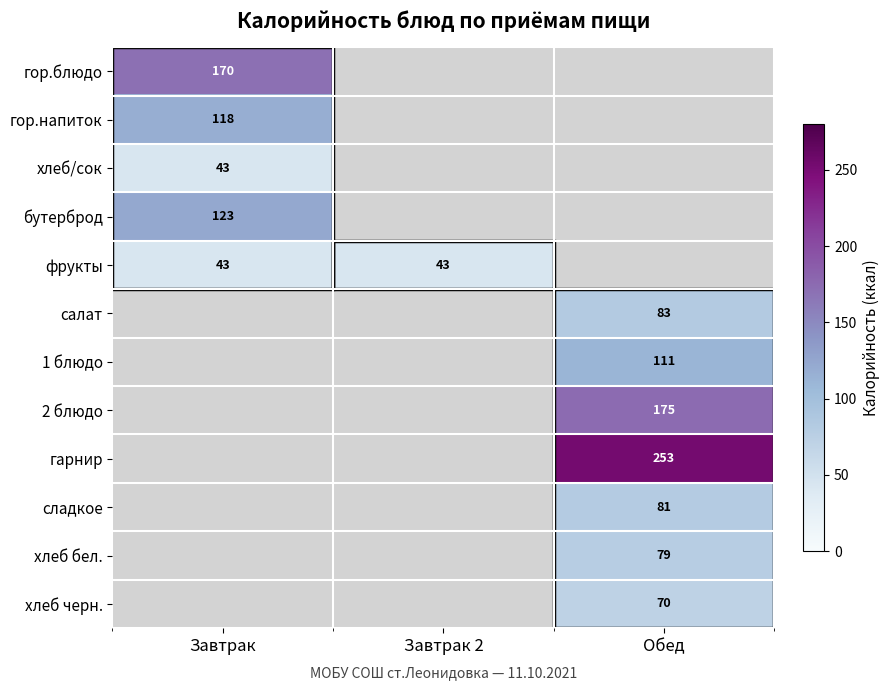

Is the value of хлеб бел. at Обед greater than the value of 2 блюдо at Обед?

No